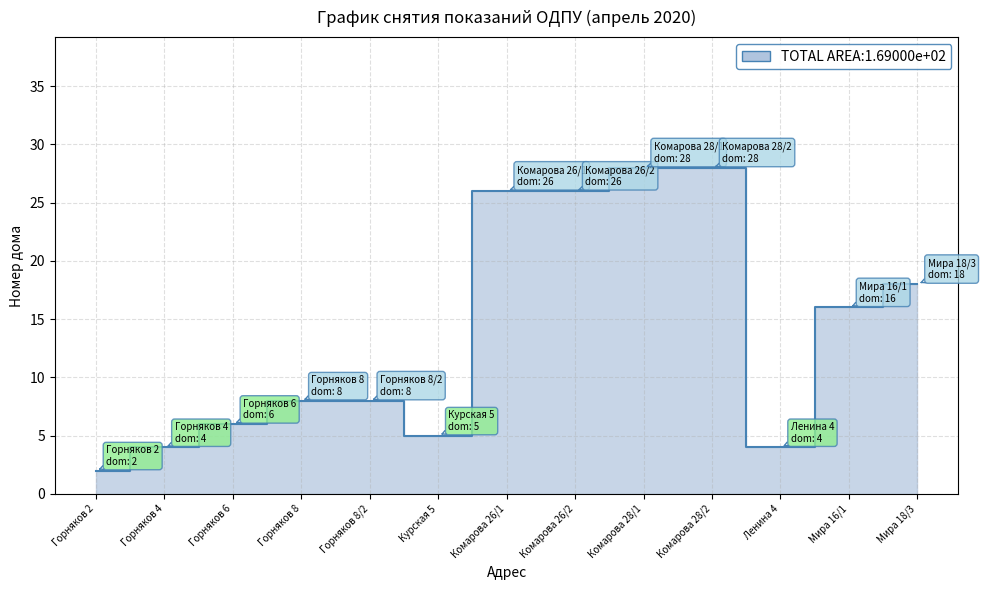

Where is the first local minimum?

Курская 5